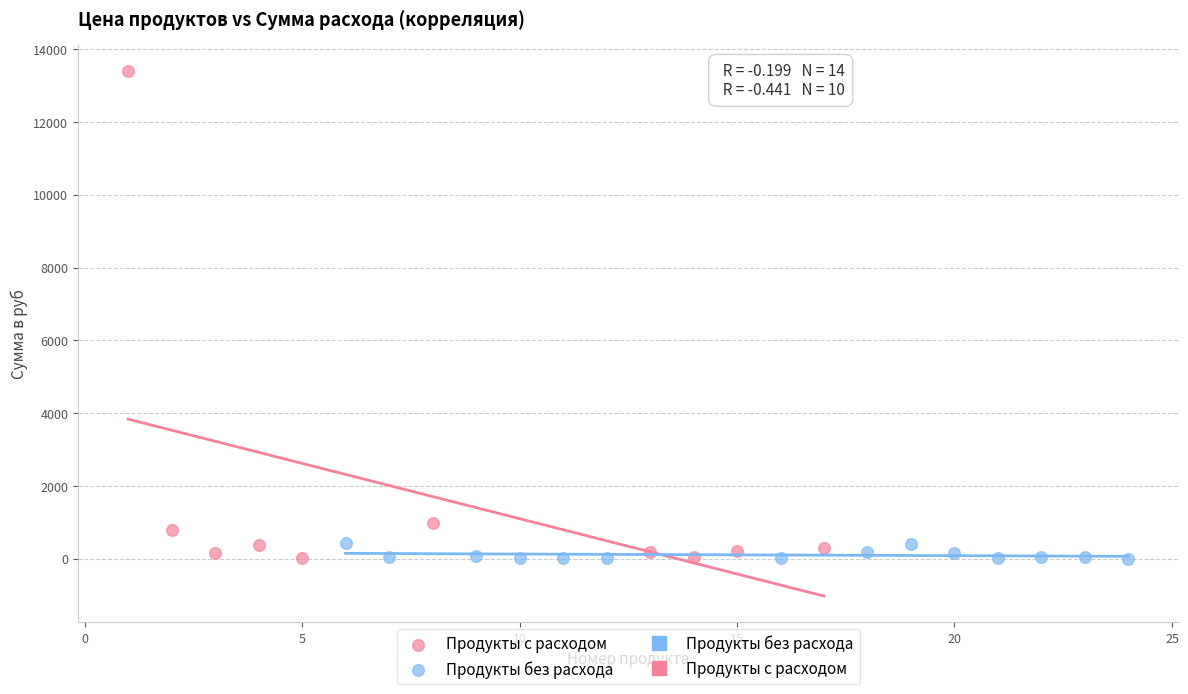

Which series has the largest Y range (max minus min)?

Продукты с расходом